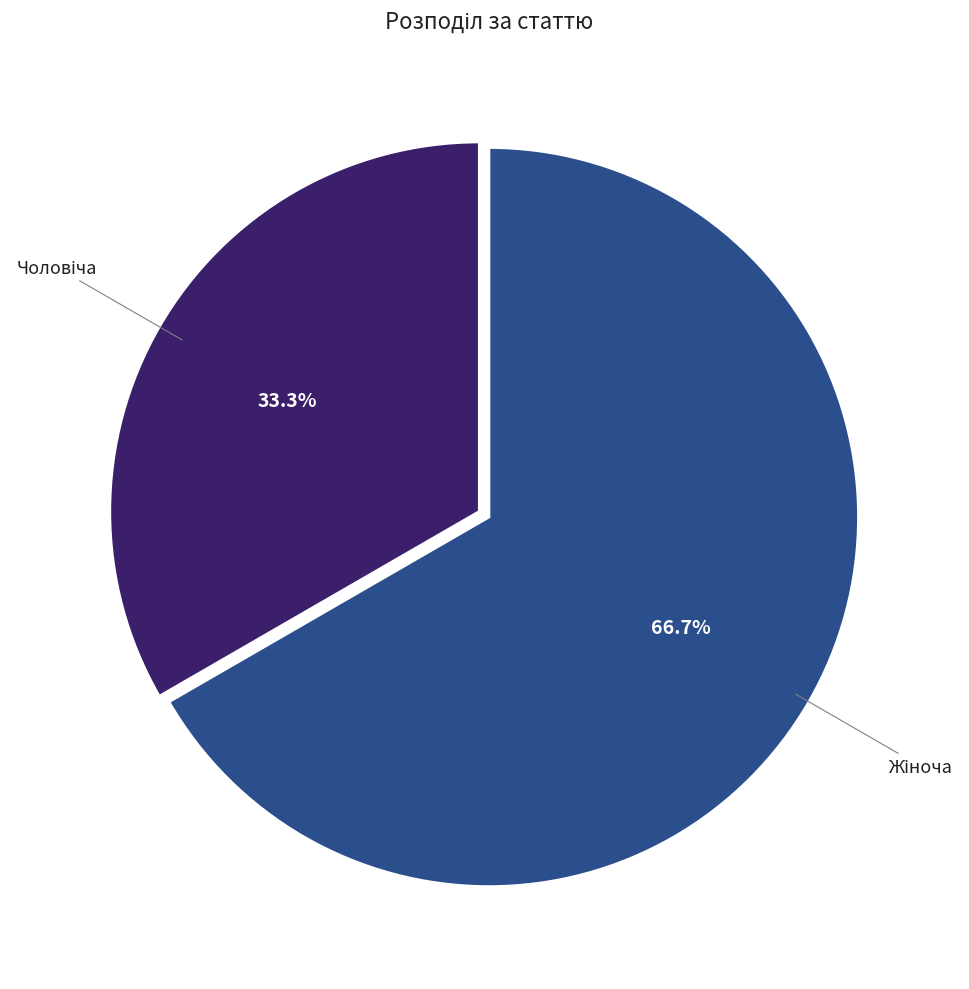

Is there a majority slice in this chart?

Yes